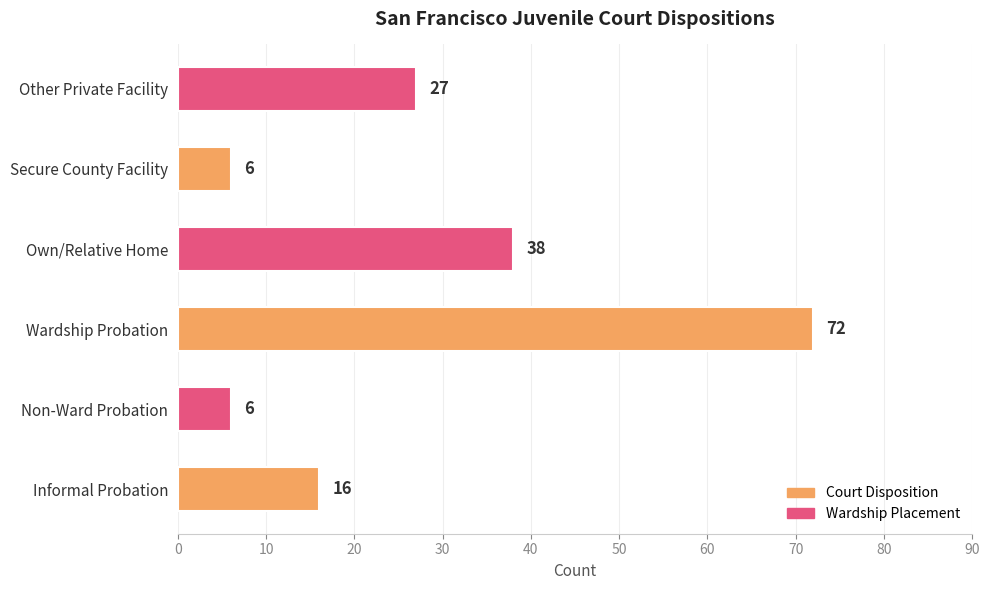

What is the greatest value displayed?

72